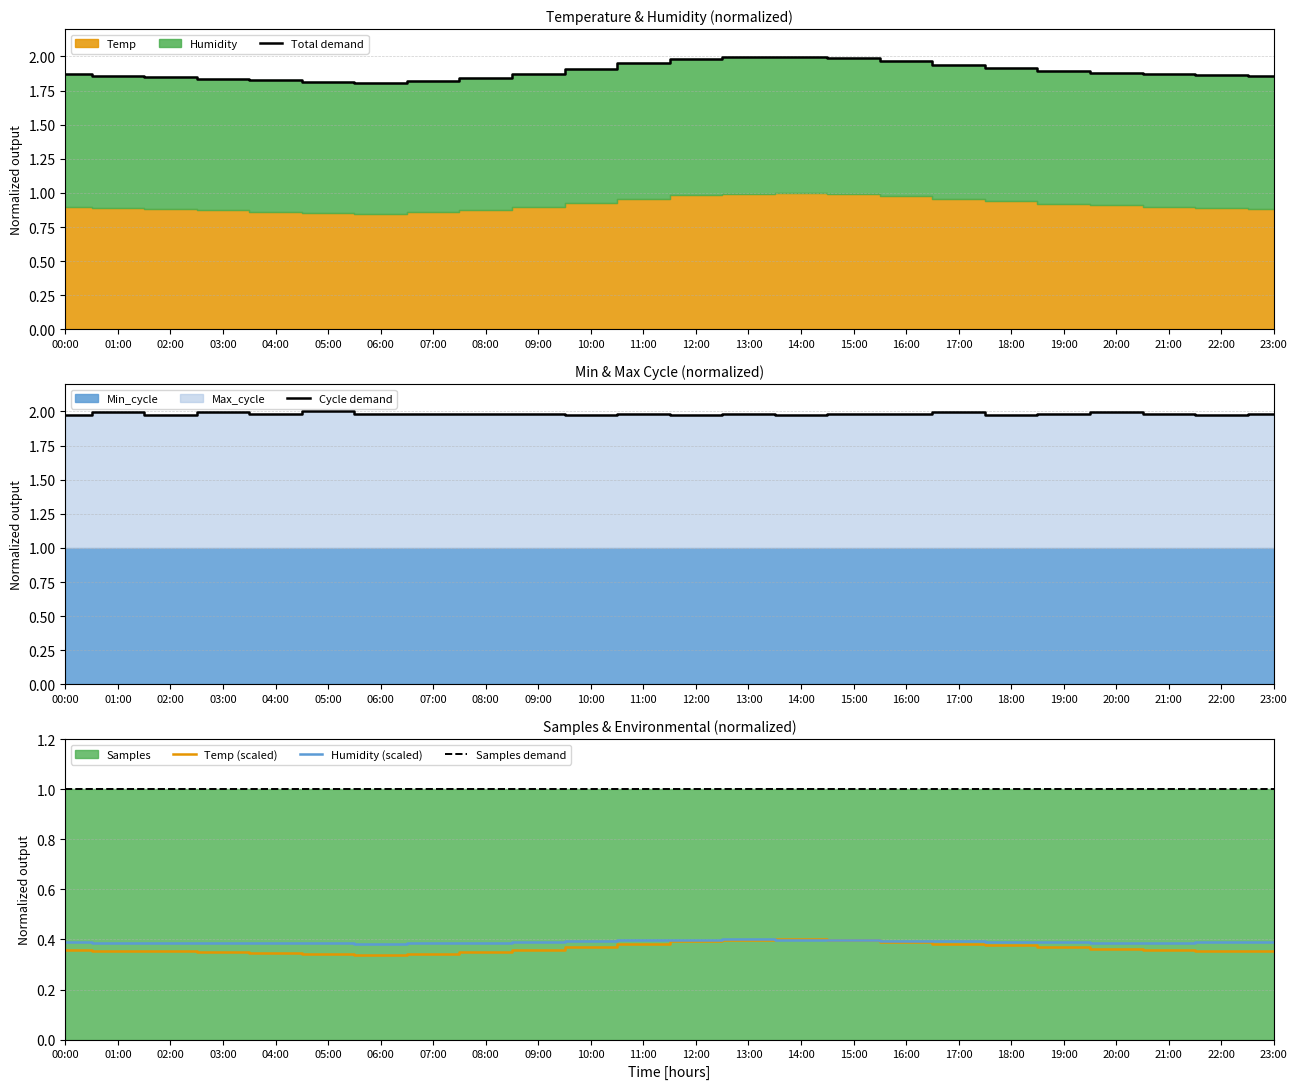

Reading left to right, extract all data points from this chart.

Total demand: 1.9	1.9	1.8	1.8	1.8	1.8	1.8	1.8	1.8	1.9	1.9	1.9	2.0	2.0	2.0	2.0	2.0	1.9	1.9	1.9	1.9	1.9	1.9	1.9
Cycle demand: 2.0	2.0	2.0	2.0	2.0	2.0	2.0	2.0	2.0	2.0	2.0	2.0	2.0	2.0	2.0	2.0	2.0	2.0	2.0	2.0	2.0	2.0	2.0	2.0
Temp (scaled): 0.4	0.4	0.4	0.3	0.3	0.3	0.3	0.3	0.4	0.4	0.4	0.4	0.4	0.4	0.4	0.4	0.4	0.4	0.4	0.4	0.4	0.4	0.4	0.4
Humidity (scaled): 0.4	0.4	0.4	0.4	0.4	0.4	0.4	0.4	0.4	0.4	0.4	0.4	0.4	0.4	0.4	0.4	0.4	0.4	0.4	0.4	0.4	0.4	0.4	0.4
Samples demand: 1.0	1.0	1.0	1.0	1.0	1.0	1.0	1.0	1.0	1.0	1.0	1.0	1.0	1.0	1.0	1.0	1.0	1.0	1.0	1.0	1.0	1.0	1.0	1.0